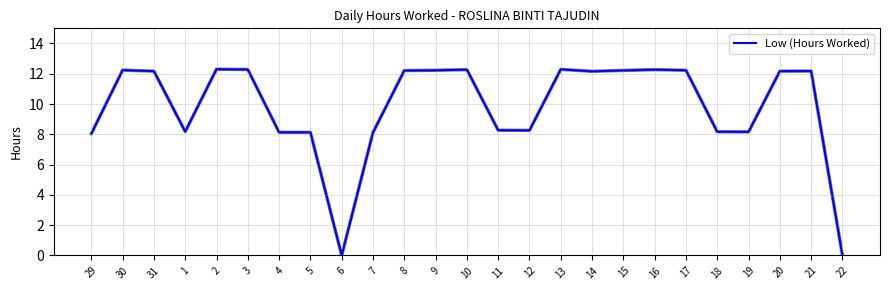

What is the ratio of the value at 3 to the value at 1?

1.5